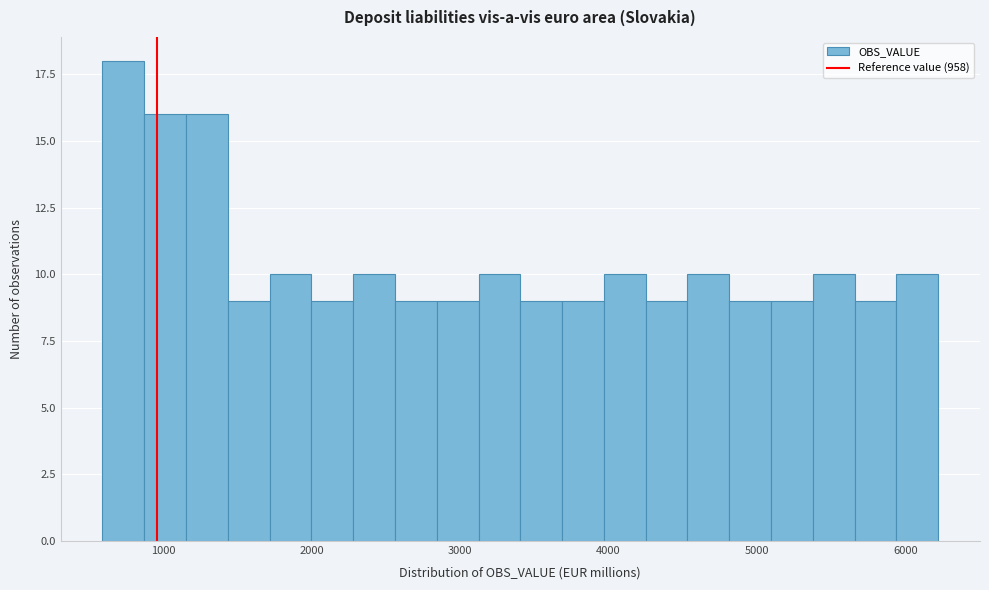

Around what value on the x-axis is the tallest bar? Give the approximate position of its centre, as read against the axis.

700